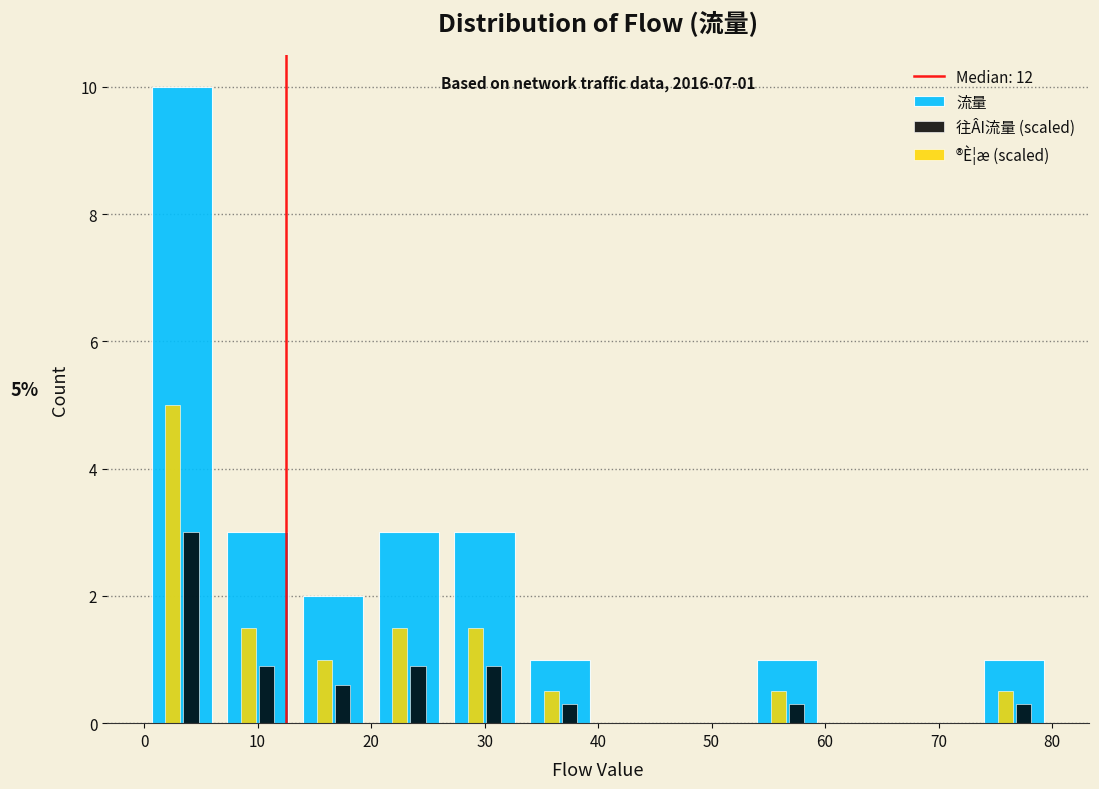

In the 流量 series, which range on the x-axis has the tallest bar?

0 to 7